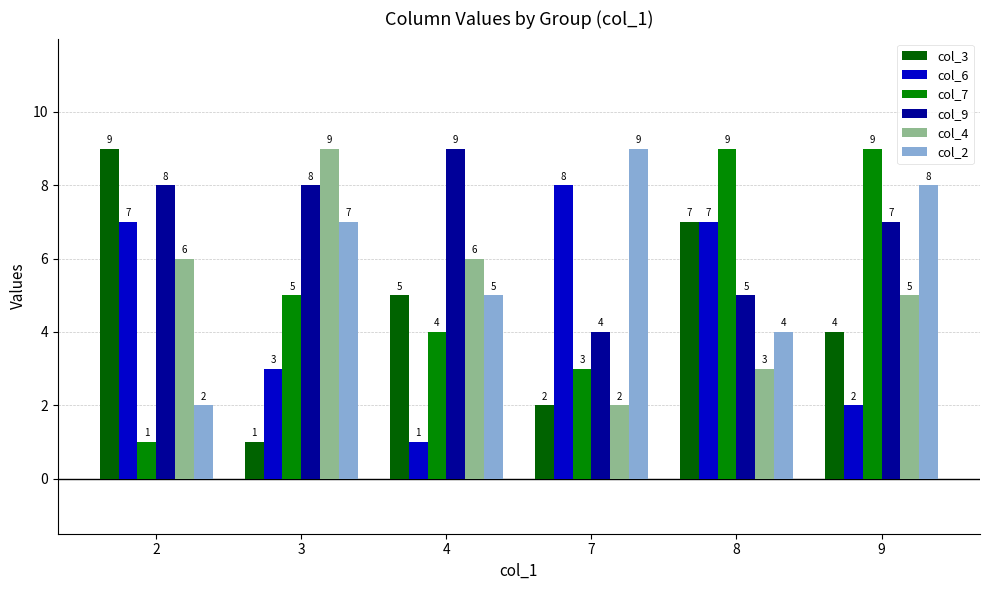

How many groups of bars are there?

6